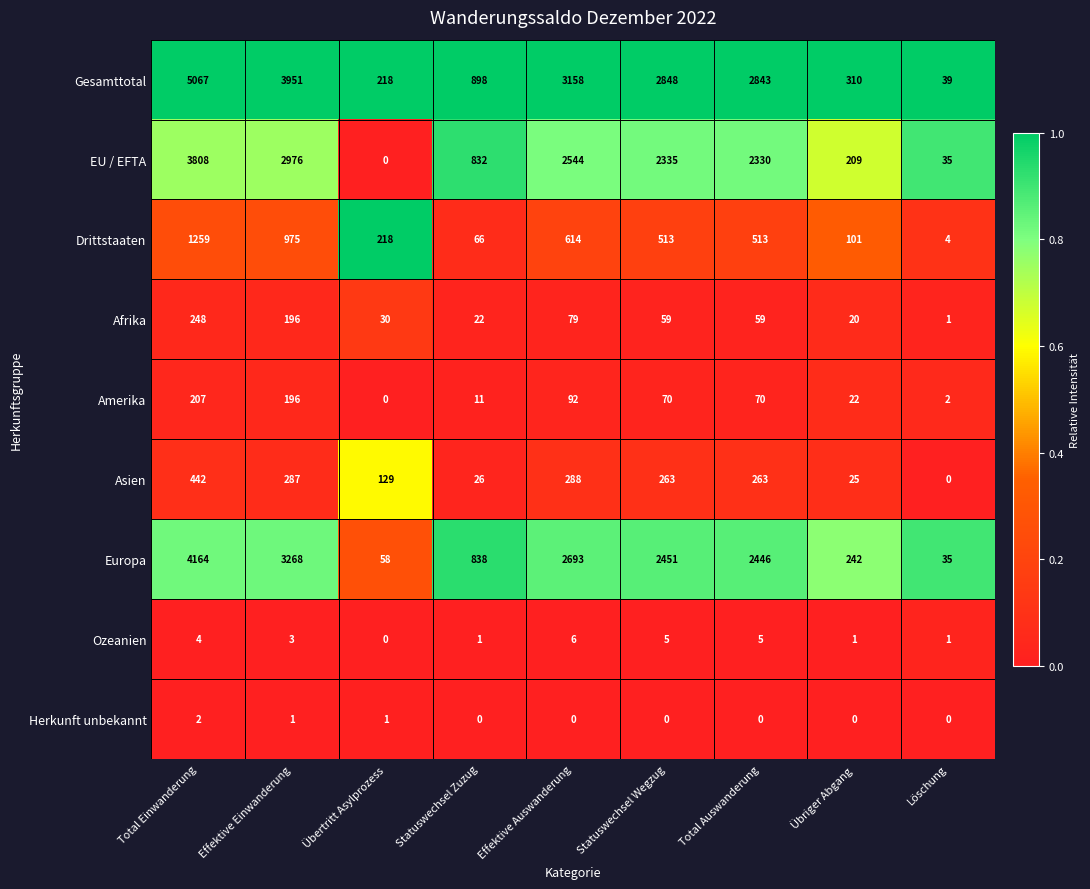

List the series in order of their peak value, lowest first.

Herkunft unbekannt, Ozeanien, Amerika, Afrika, Asien, Drittstaaten, EU / EFTA, Europa, Gesamttotal